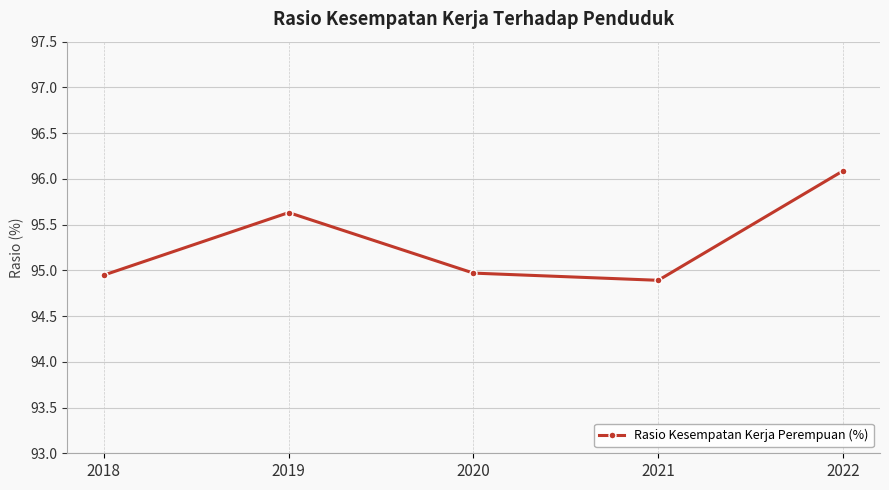

What is the value of the 2nd point from the left?

95.6